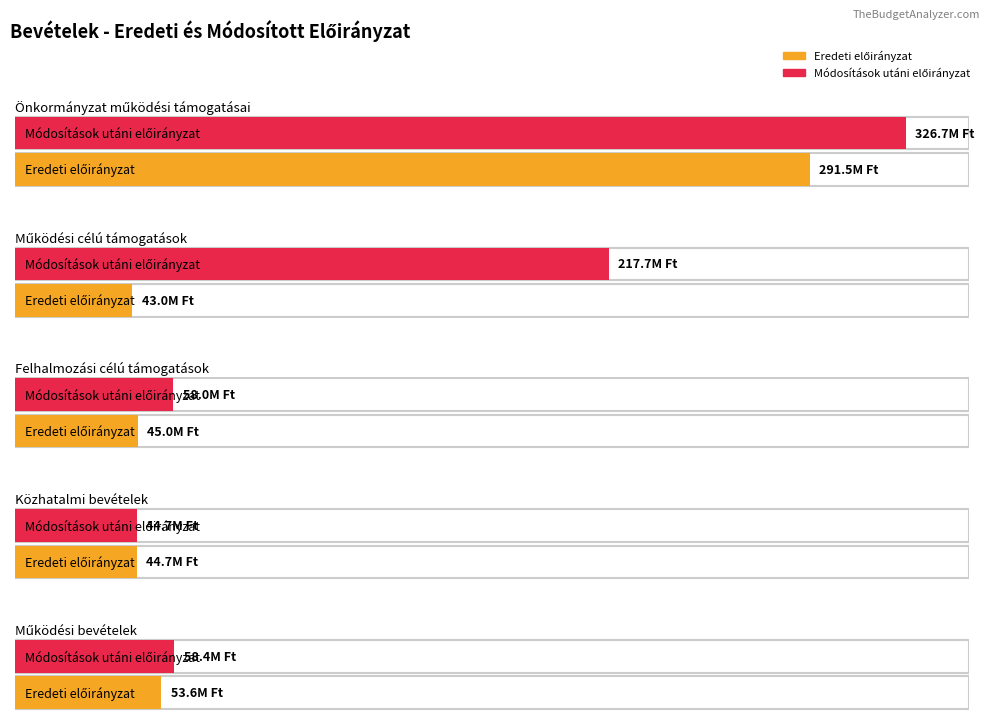

What are all the series names shown in the legend?

Eredeti előirányzat, Módosítások utáni előirányzat